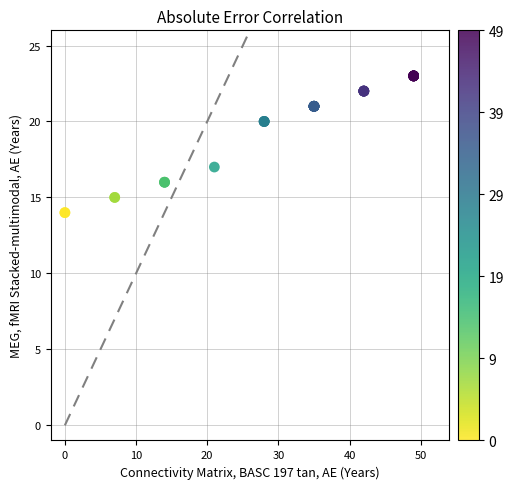

What Y value in the scatter plot is closest to 18?

17